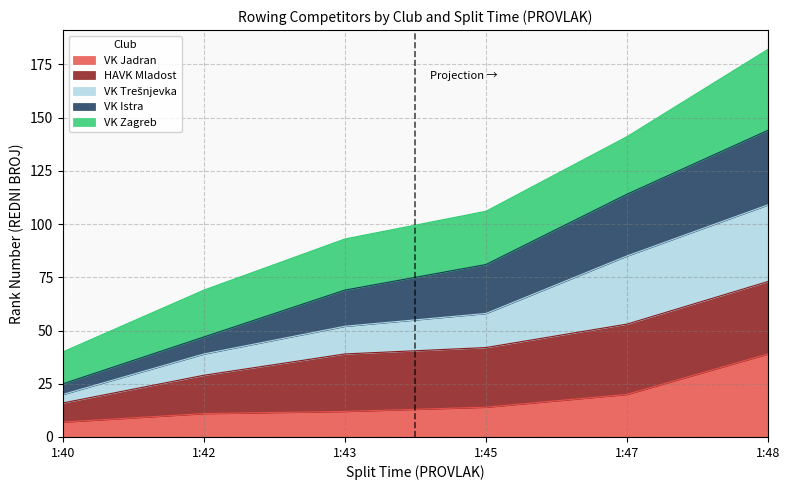

At which label does VK Istra reach its peak?

1:48